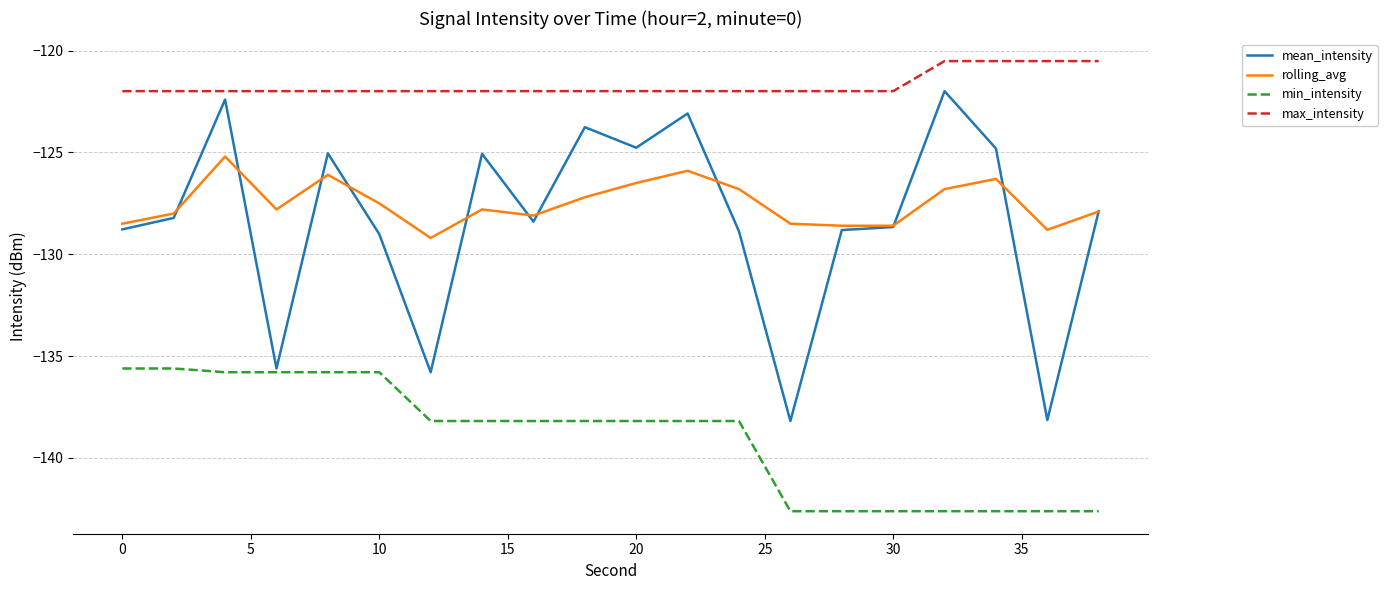

Rank the series by their maximum value, from lowest to highest.

min_intensity, rolling_avg, mean_intensity, max_intensity